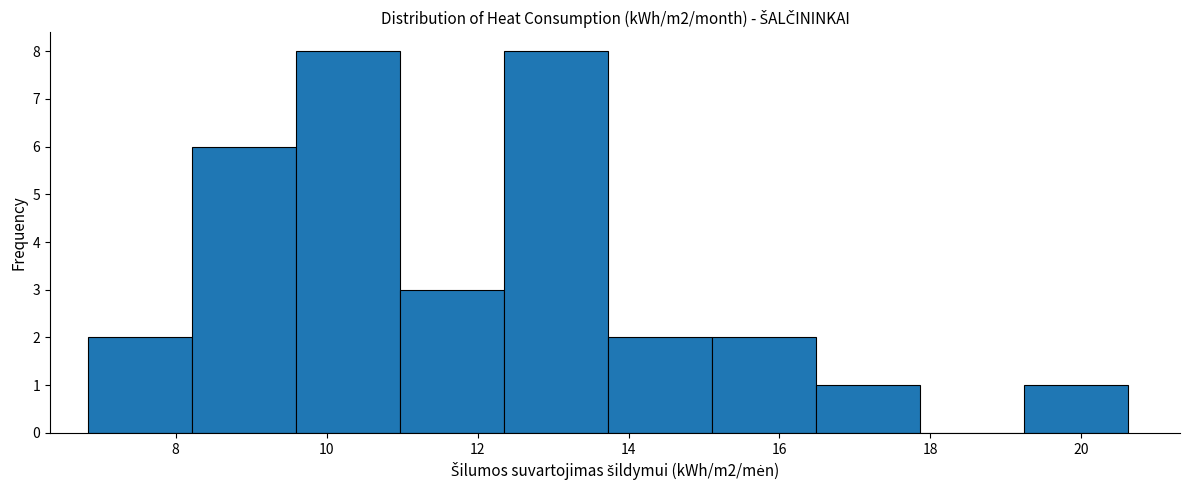

Reading left to right, transcribe this chart: for each bar, give the range it covers on the x-axis and its height. Neither the bar edges nor the heights are printed on the chart, so give them approximately, as read against the axes.

6.8 to 8.2: 2
8.2 to 9.6: 6
9.6 to 11.0: 8
11.0 to 12.4: 3
12.4 to 13.8: 8
13.8 to 15.2: 2
15.2 to 16.4: 2
16.4 to 17.8: 1
17.8 to 19.2: 0
19.2 to 20.6: 1